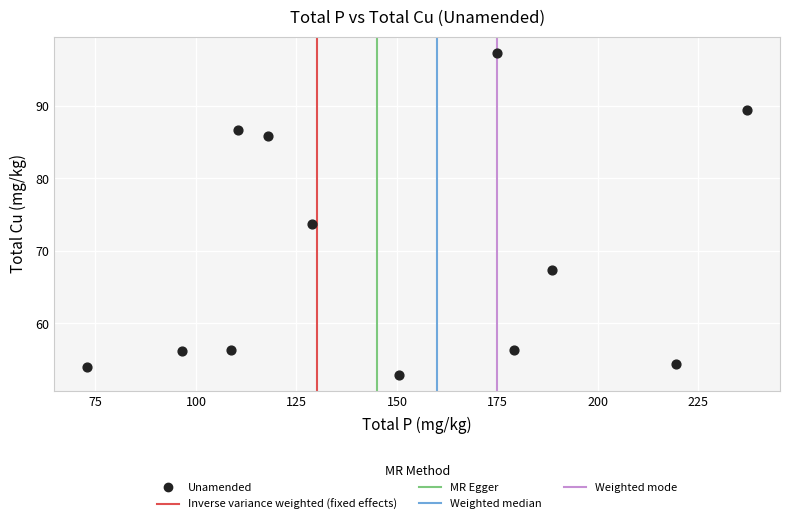

What is the average X value?

148.8